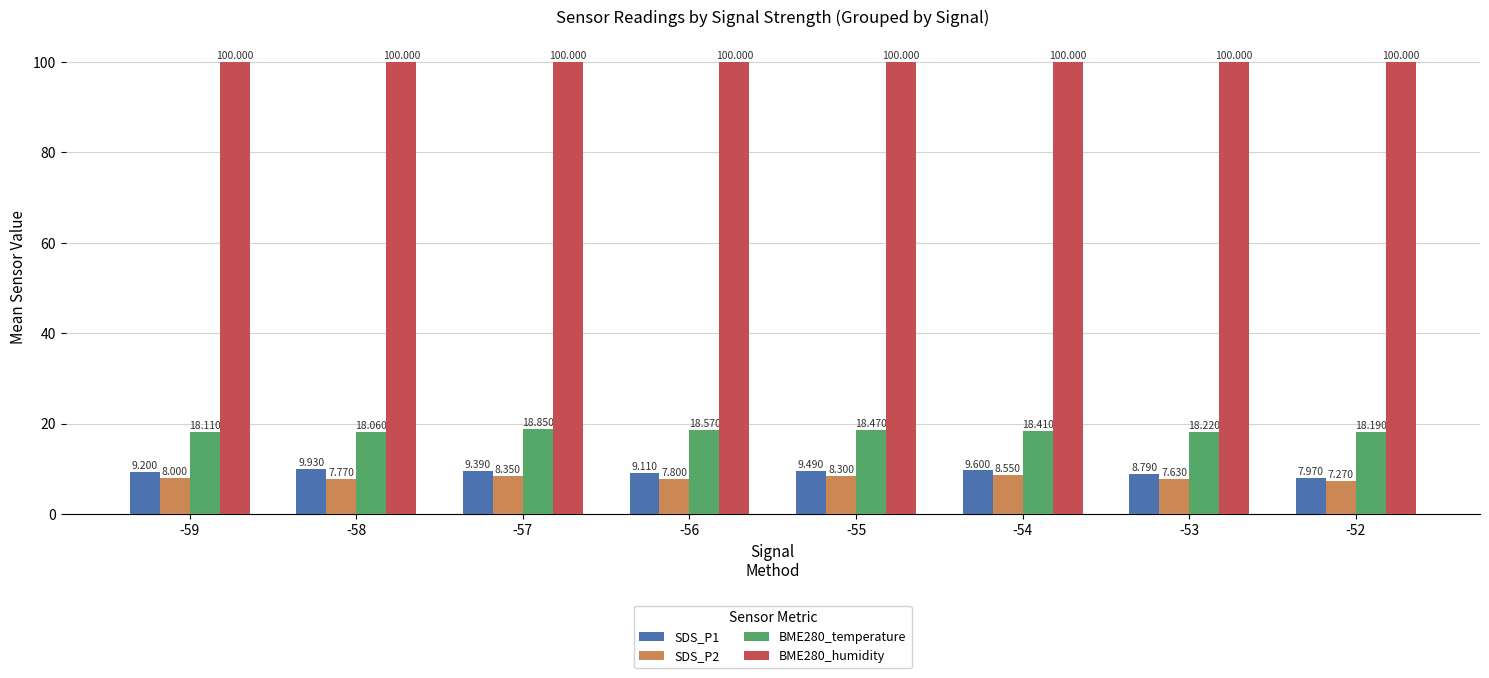

How many SDS_P2 values are between 7 and 8?

5